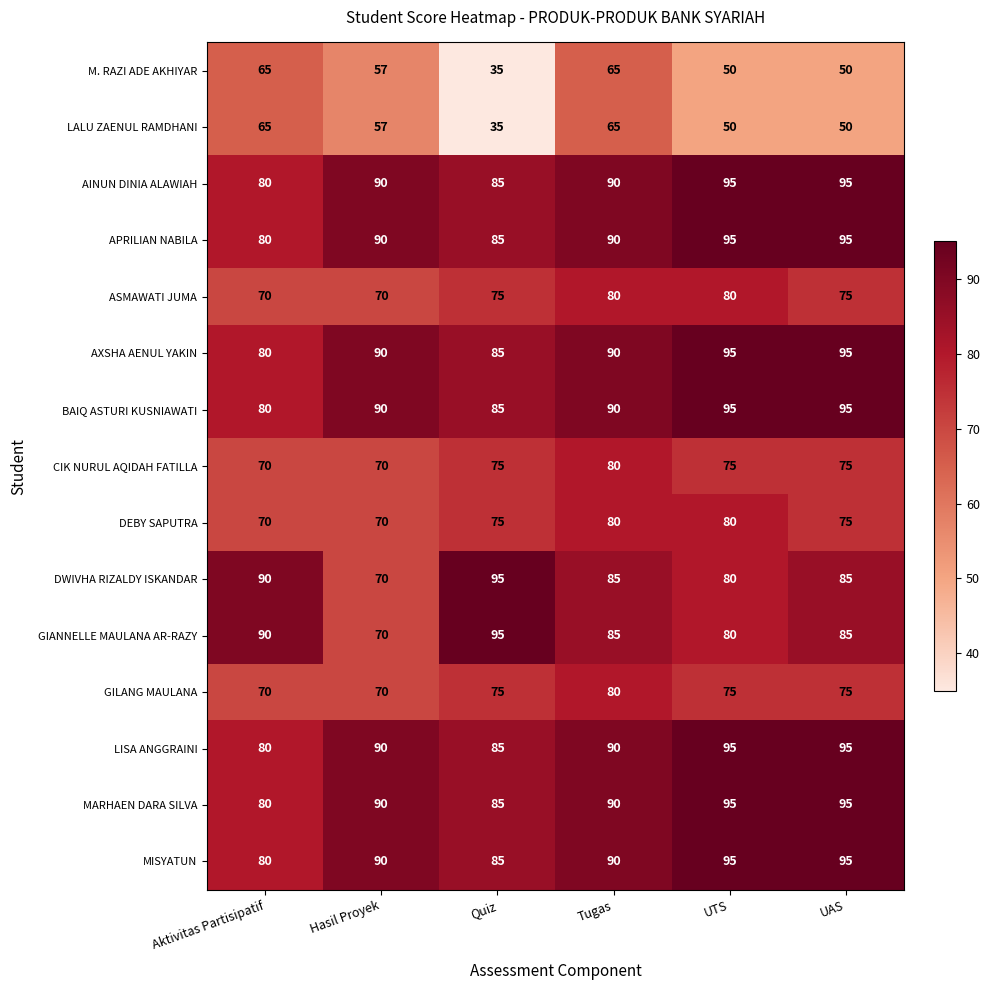

Count the CIK NURUL AQIDAH FATILLA values in the range 70 to 75.

5